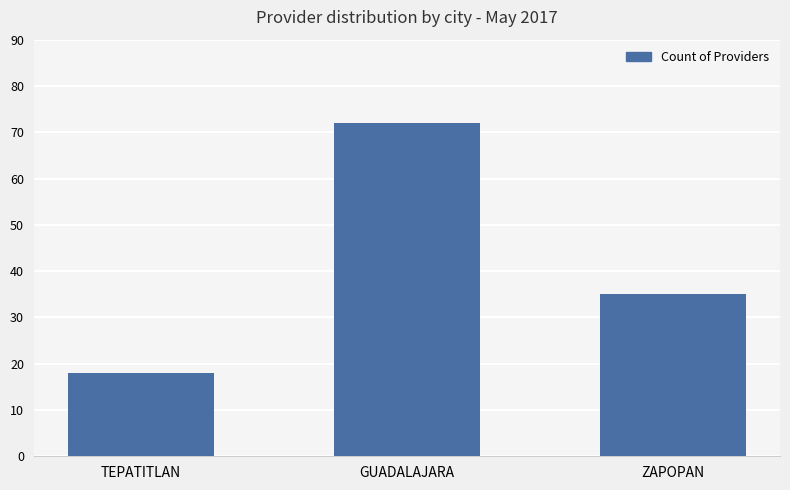

Which has a higher value, GUADALAJARA or ZAPOPAN?

GUADALAJARA